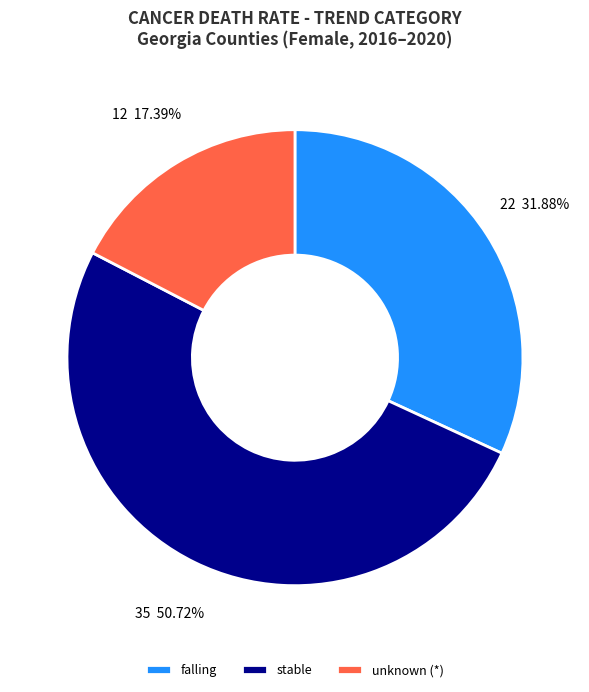

What is the ratio of the value at stable to the value at unknown (*)?

2.9